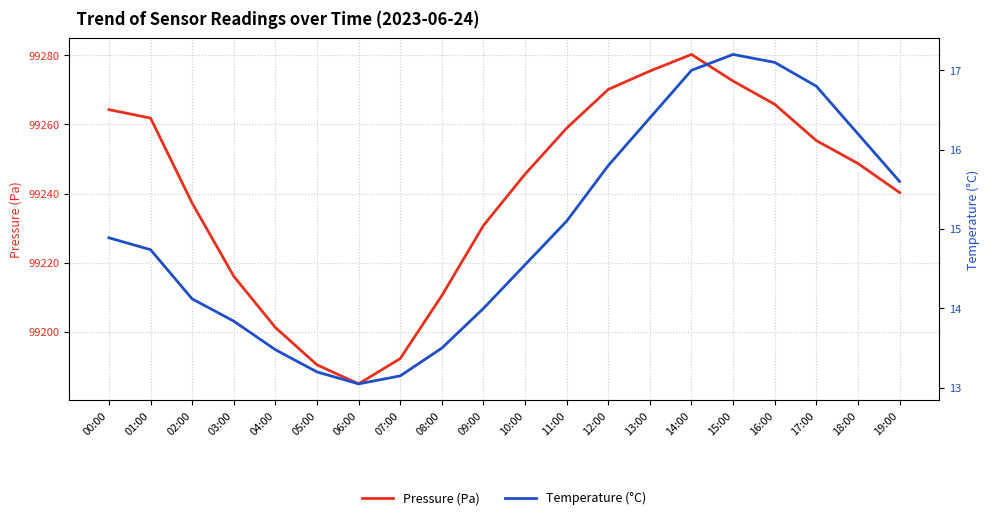

What position from the left is 07:00?

8